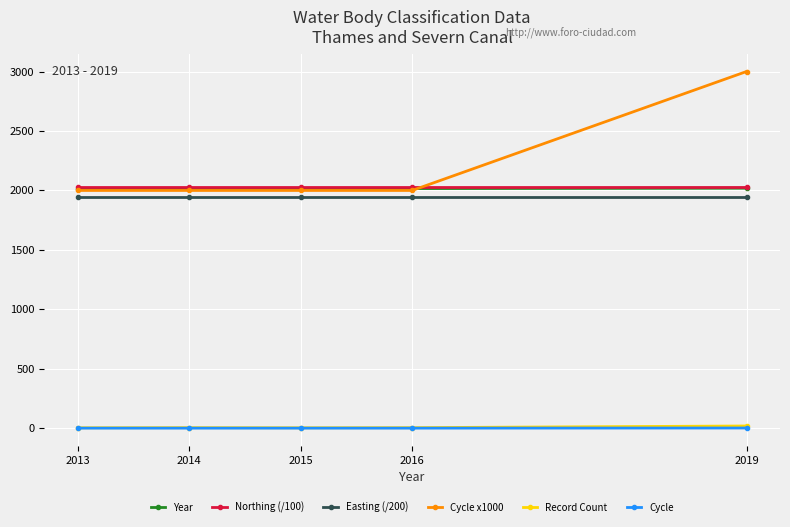

What is the highest value of the Cycle x1000 series?

3000.0